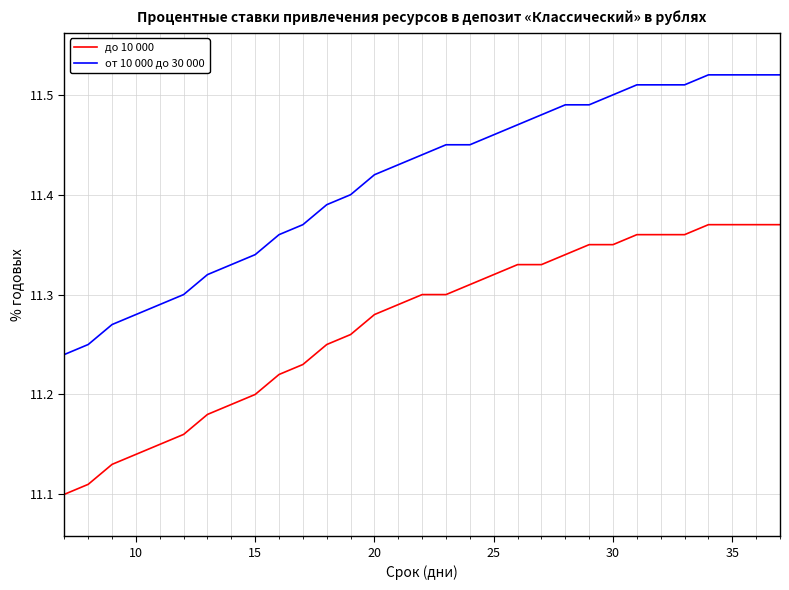

What is the difference between the second highest and minimum values in the от 10 000 до 30 000 series?

0.3